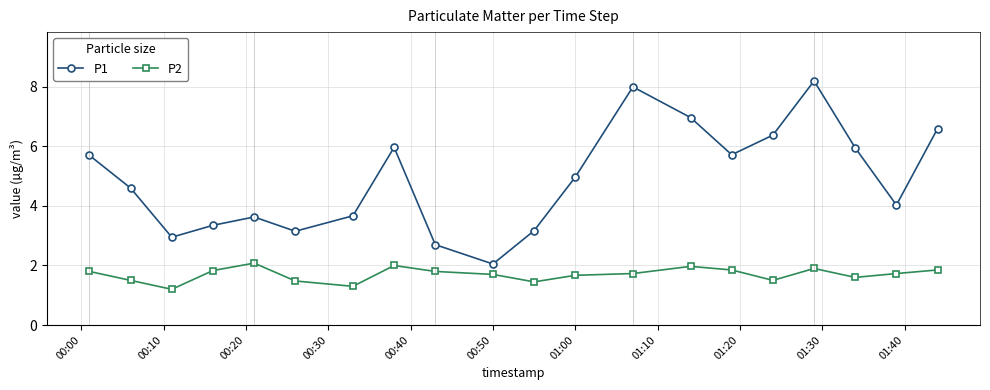

True or false: P2 has more than 2 interior local peaks.

True